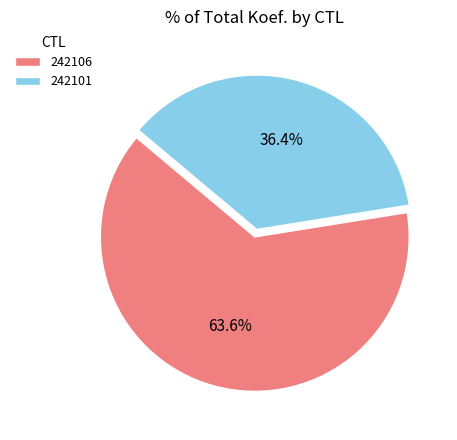

How many segments does this pie chart have?

2